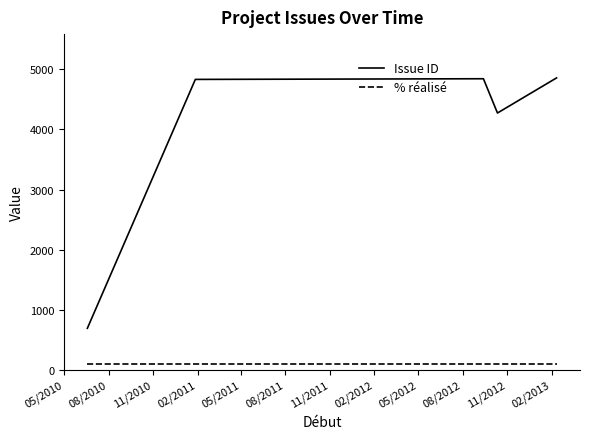

Which series has the largest range (max minus min)?

Issue ID